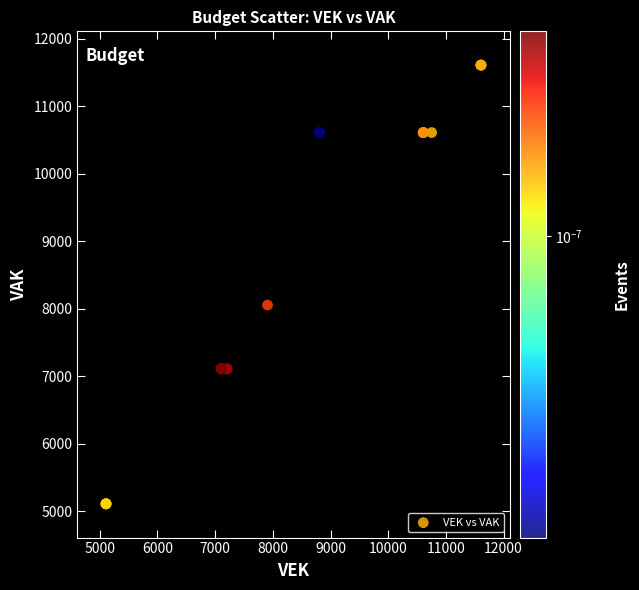

What Y value in the scatter plot is closest to 8358?

8053